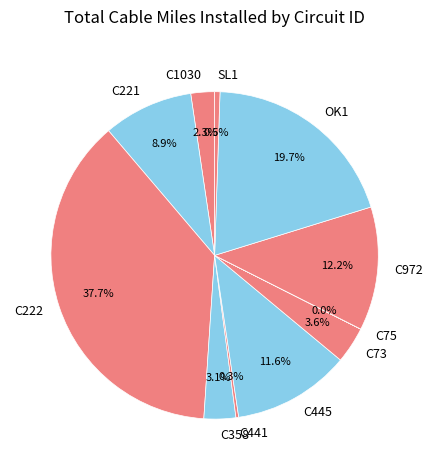

Is C358 the majority of the pie?

No